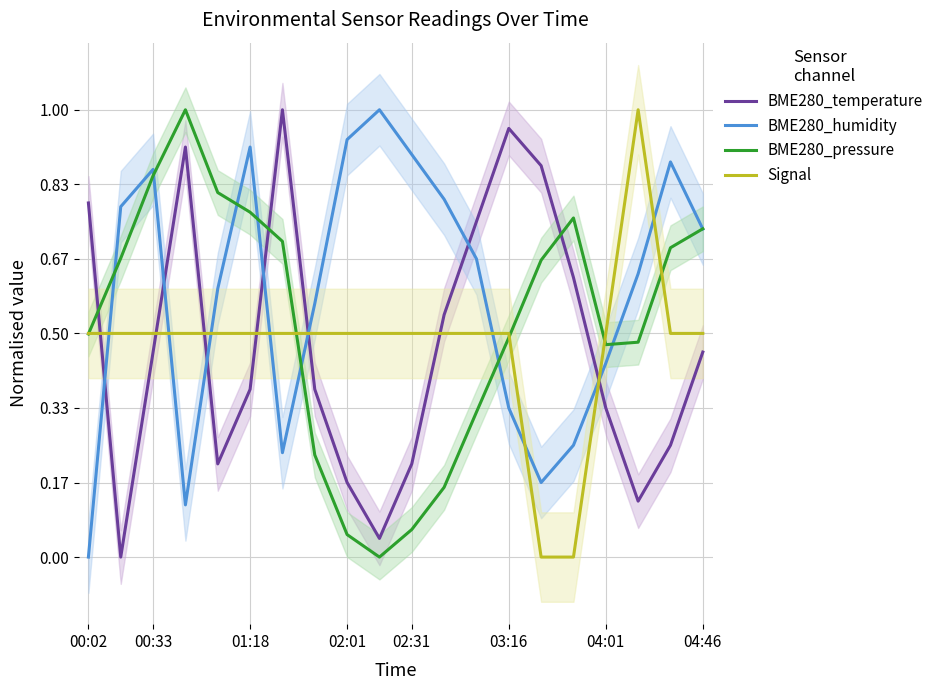

How many categories are shown in the chart?

20